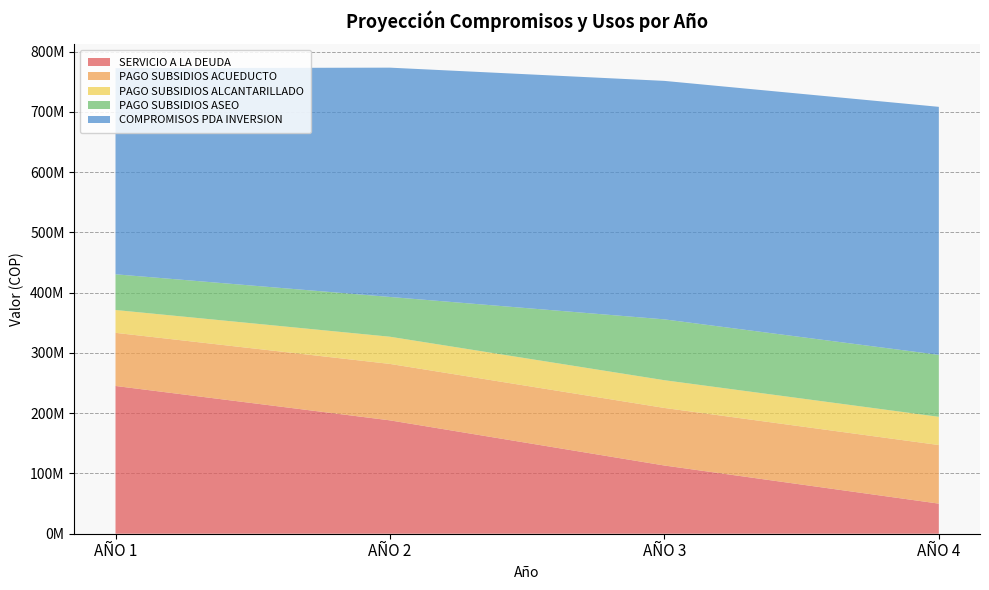

Reading left to right, what are all the values shown in this chart?

SERVICIO A LA DEUDA: 245208822	188140000	113208523	49940064
PAGO SUBSIDIOS ACUEDUCTO: 88179337	93653426	95526494	97245708
PAGO SUBSIDIOS ALCANTARILLADO: 37899035	45133330	46035996	46864644
PAGO SUBSIDIOS ASEO: 59263295	66001707	100982611	102800298
COMPROMISOS PDA INVERSION: 342120082	380543341	395765075	411595678